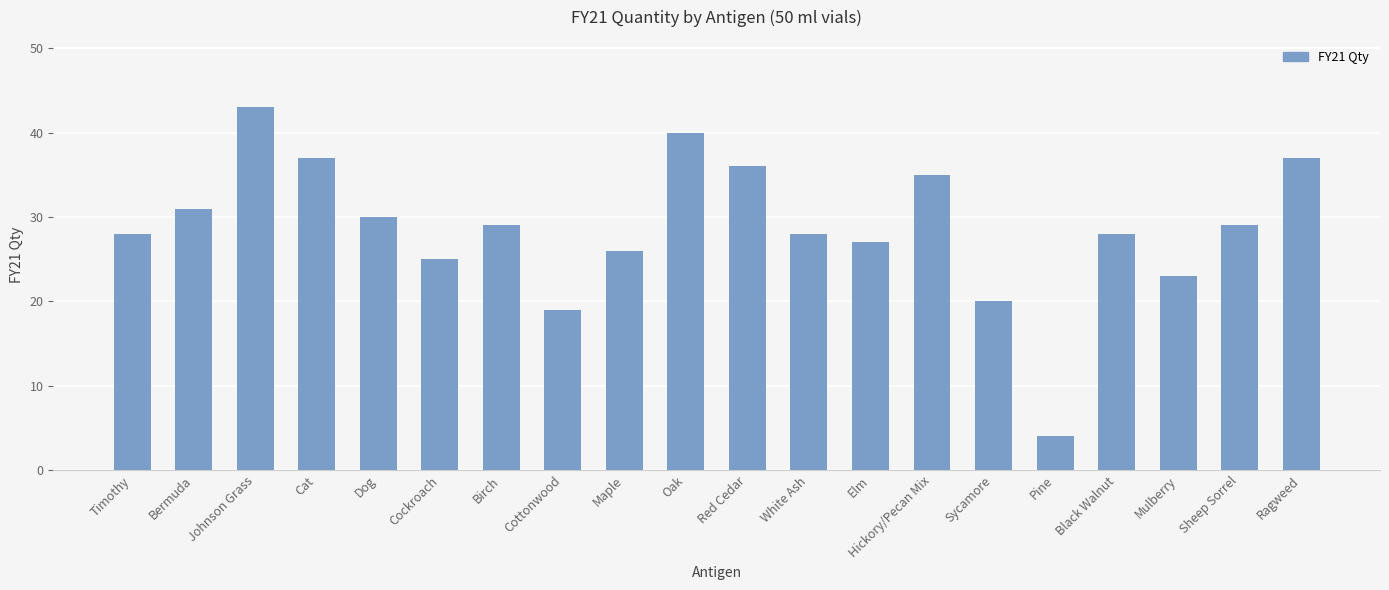

Reading right to left, transcribe all the data shown in this chart.

37	29	23	28	4	20	35	27	28	36	40	26	19	29	25	30	37	43	31	28